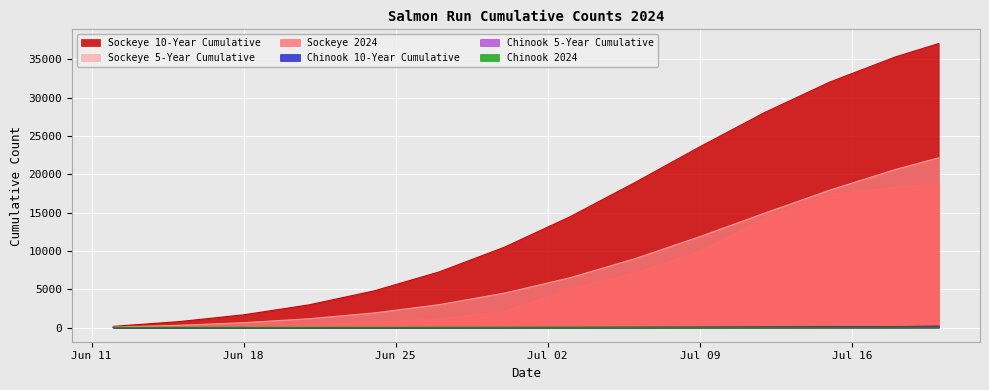

What is the spread (max minus min) of values at 2024-07-06?

18885